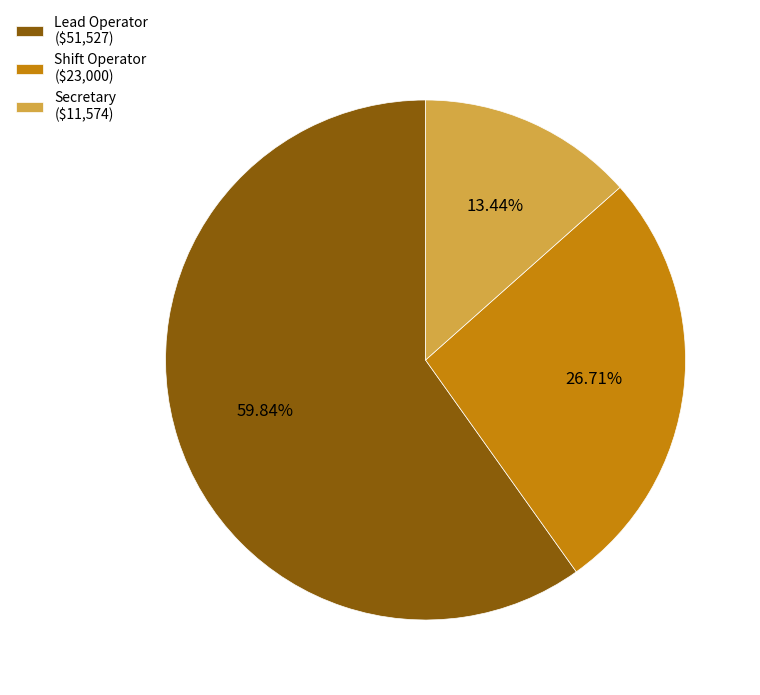

Which category accounts for the majority?

Lead Operator ($51,527)